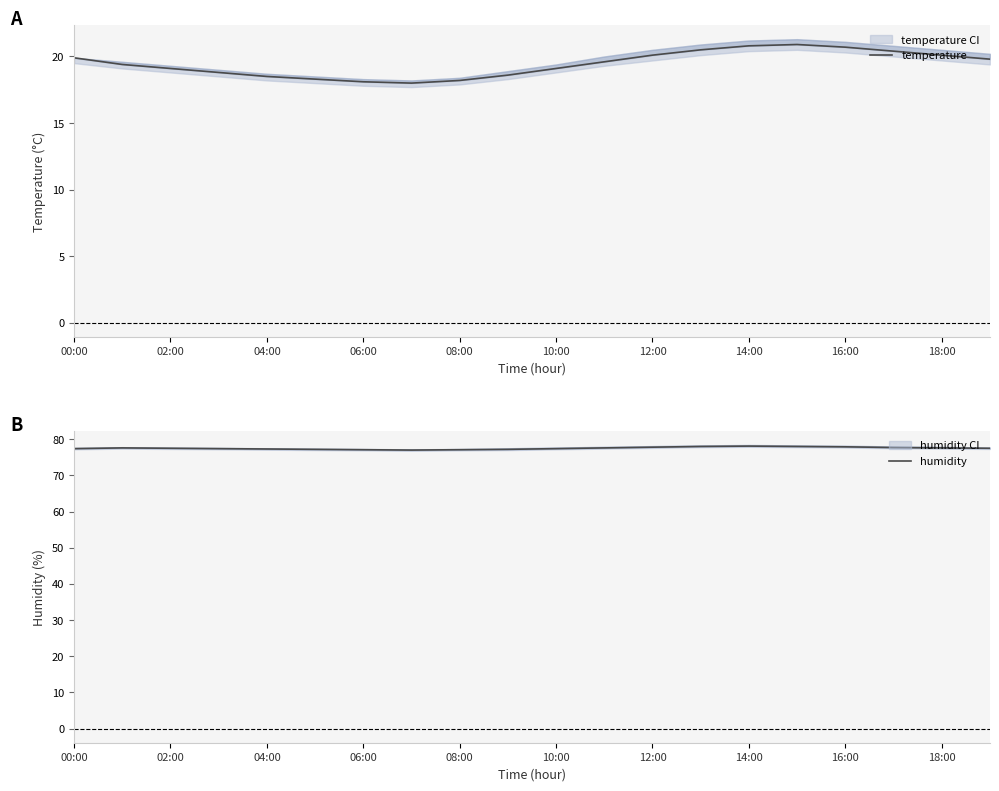

What is the total value across all series at 14:00?

98.9